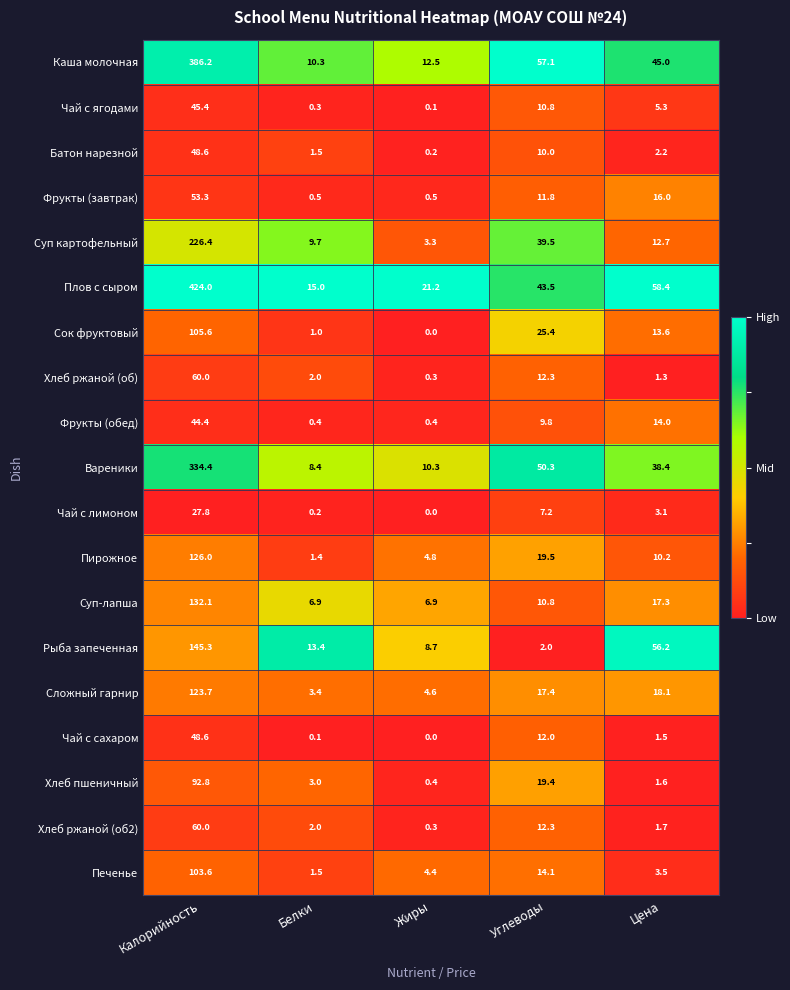

Is it true that Батон нарезной equals 0.2 at Жиры?

True